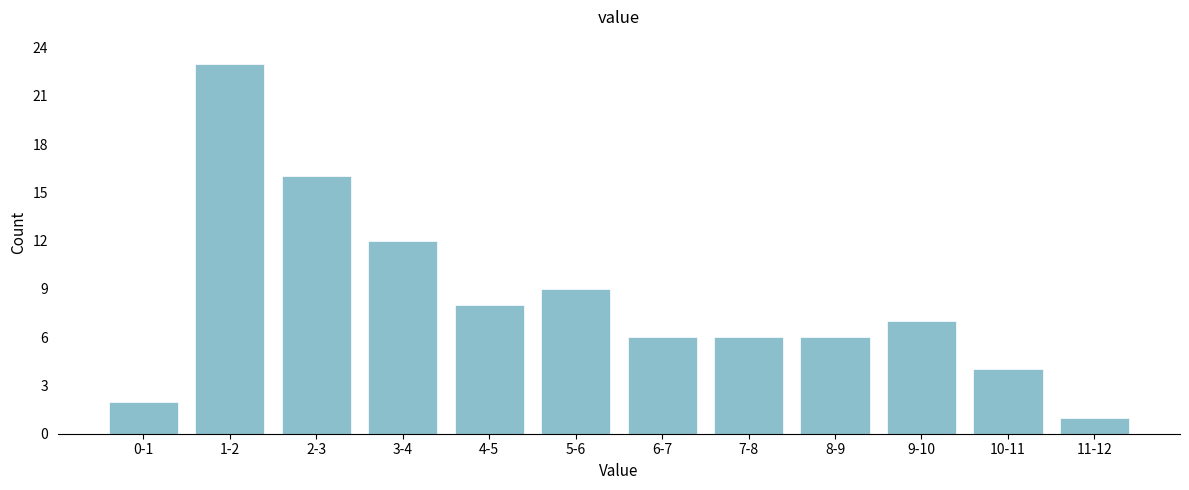

Reading right to left, what are all the values shown in this chart?

11-12=1	10-11=4	9-10=7	8-9=6	7-8=6	6-7=6	5-6=9	4-5=8	3-4=12	2-3=16	1-2=23	0-1=2